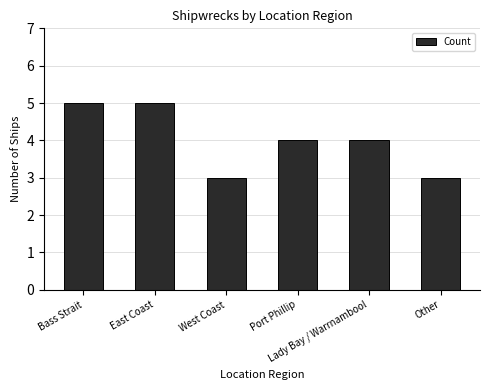

What is the value of the 6th bar from the left?

3